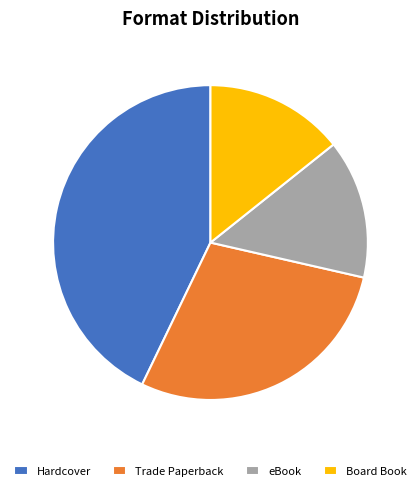

Approximately how many times larger is the value at Hardcover compared to eBook?

3.0